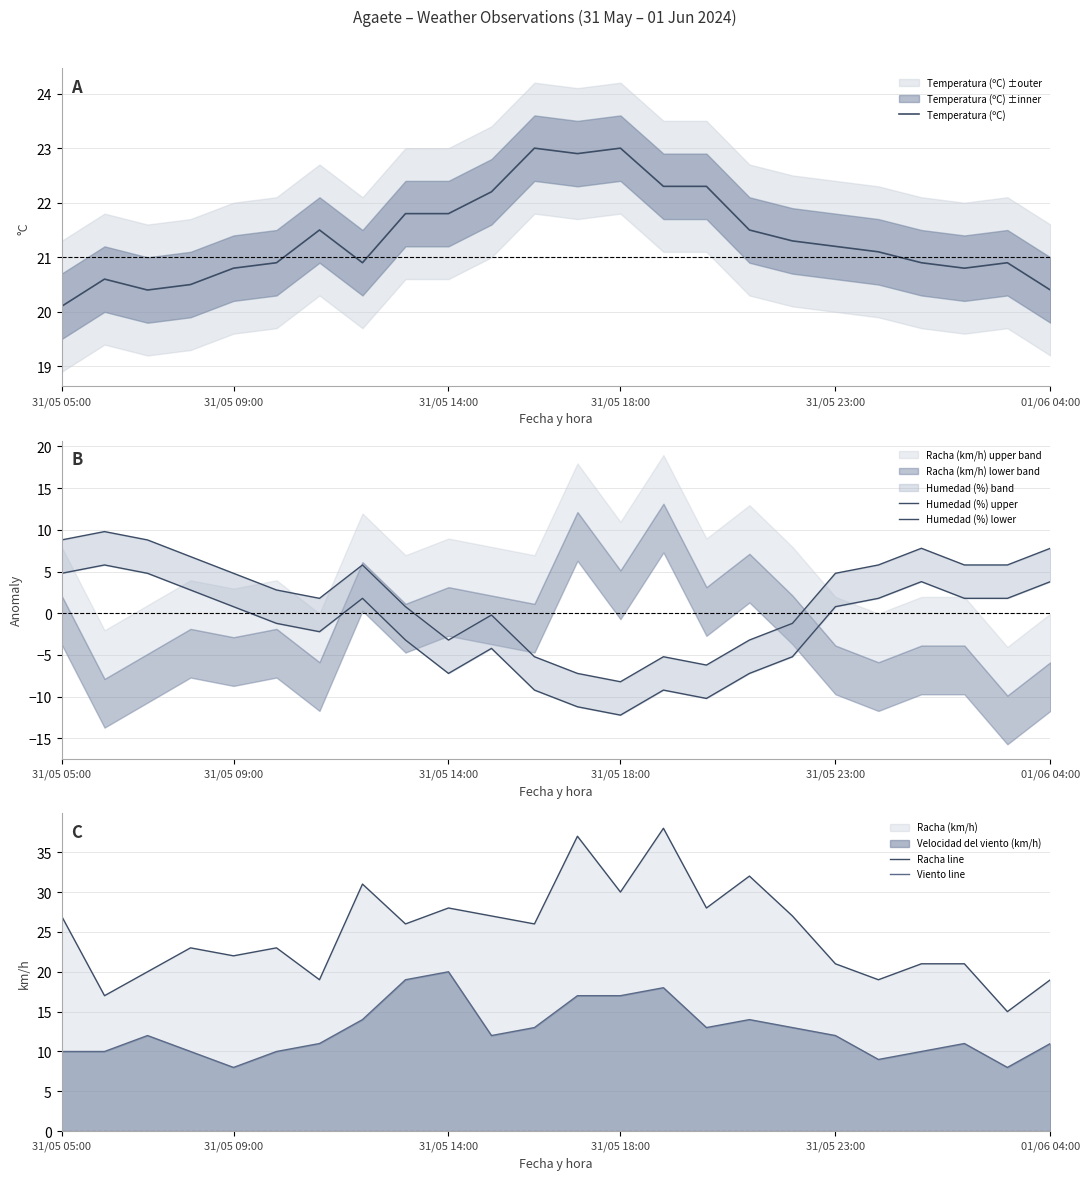

Is it true that Temperatura (ºC) equals 23.0 at 31/05 18:00?

True